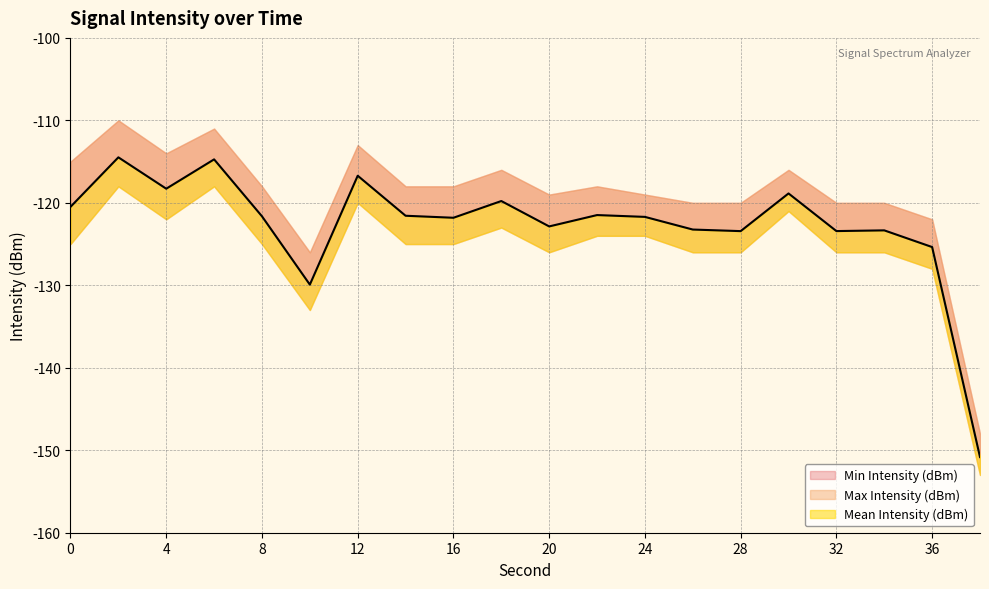

How many lines are shown in the chart?

3